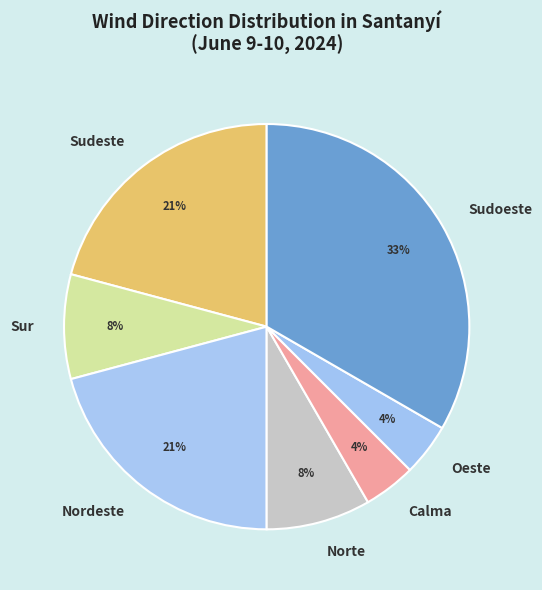

Which has a higher value, Sur or Oeste?

Sur